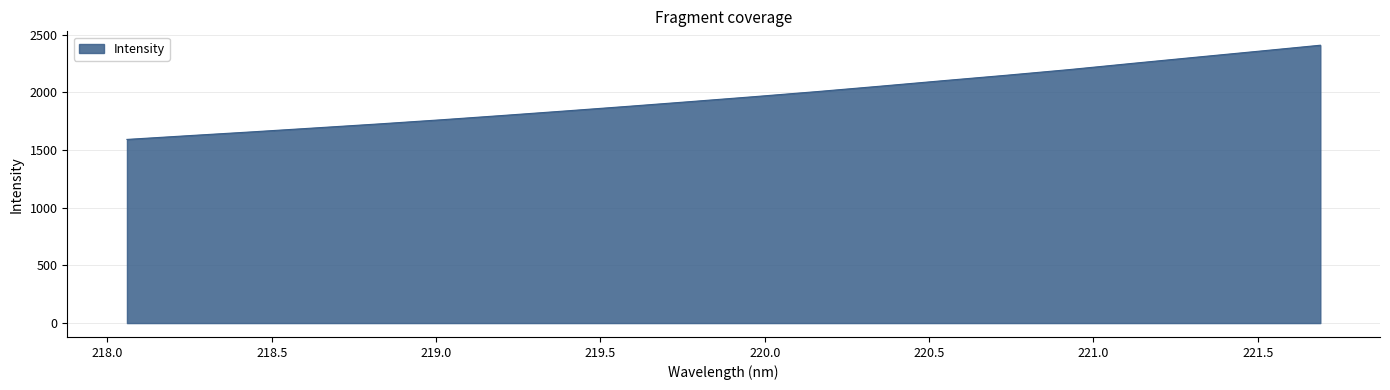

Count the number of categories in the chart.

20